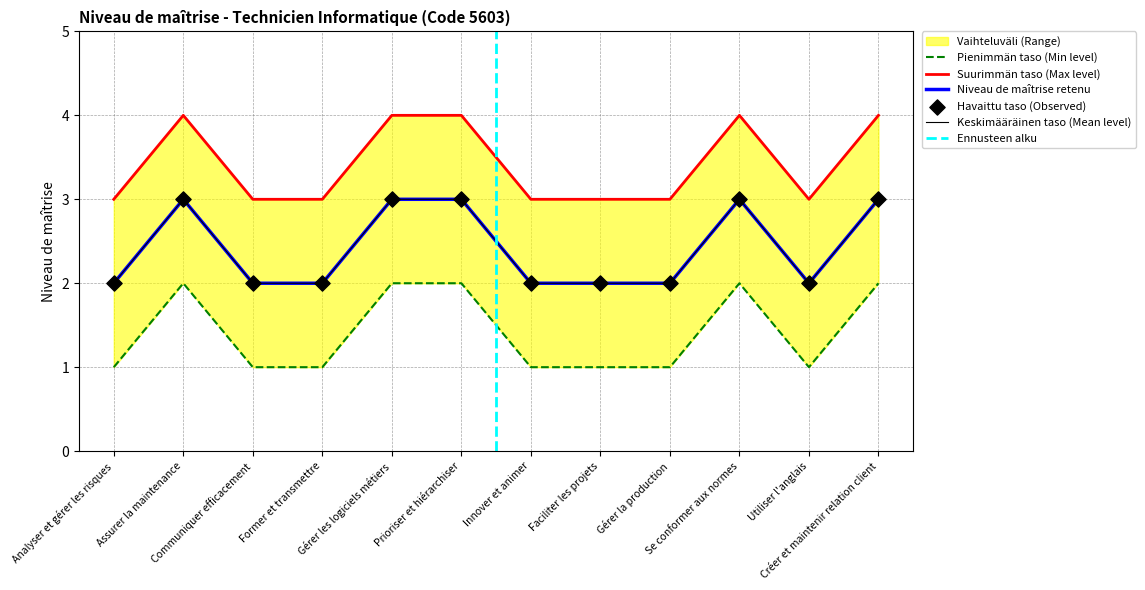

Which series has the largest total across all categories?

Upper bound